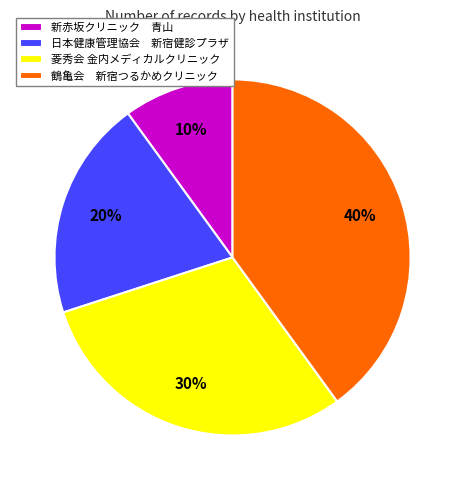

What percentage is the 菱秀会 金内メディカルクリニック slice, to the nearest percent?

30%